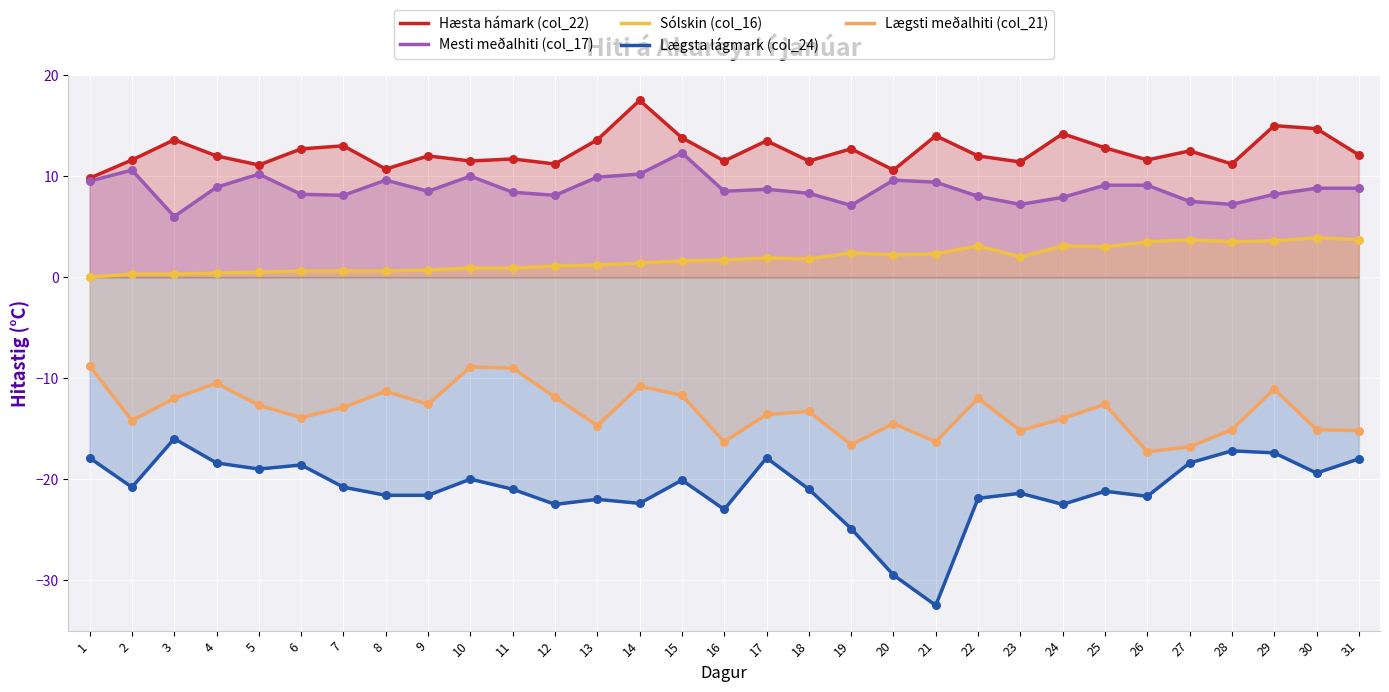

Which series has the largest total across all categories?

Hæsta hámark (col_22)